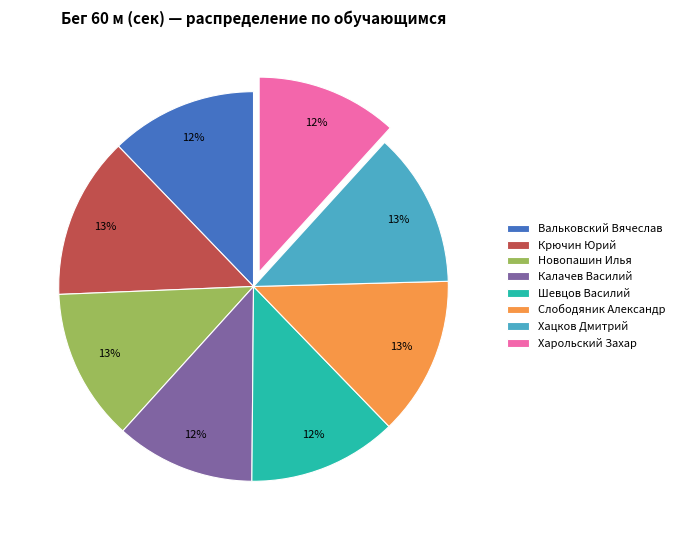

How many slices are in this pie chart?

8